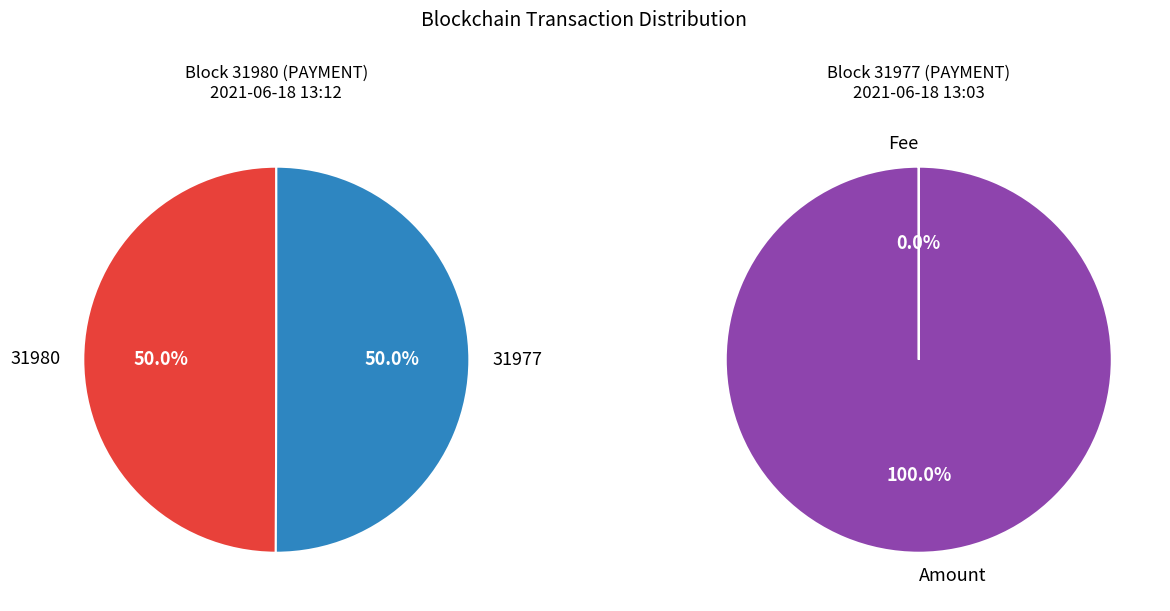

How many segments does this pie chart have?

2